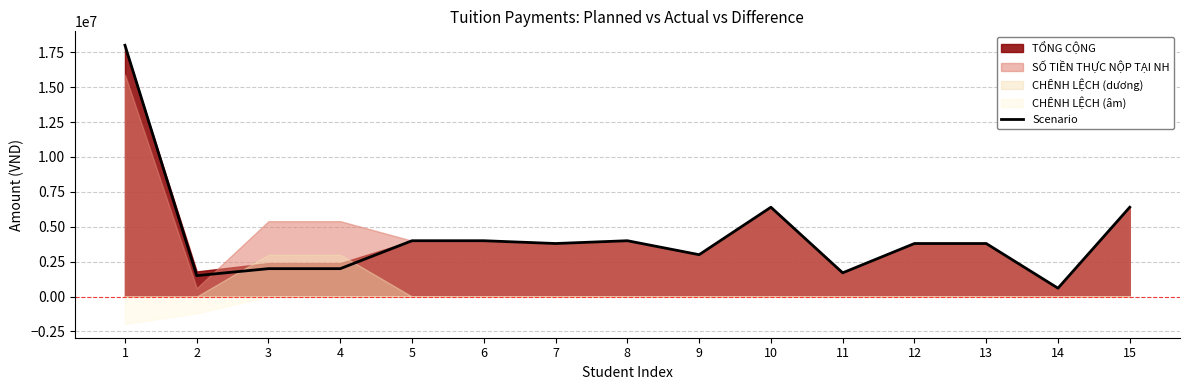

What is the minimum value shown in the chart?

600000